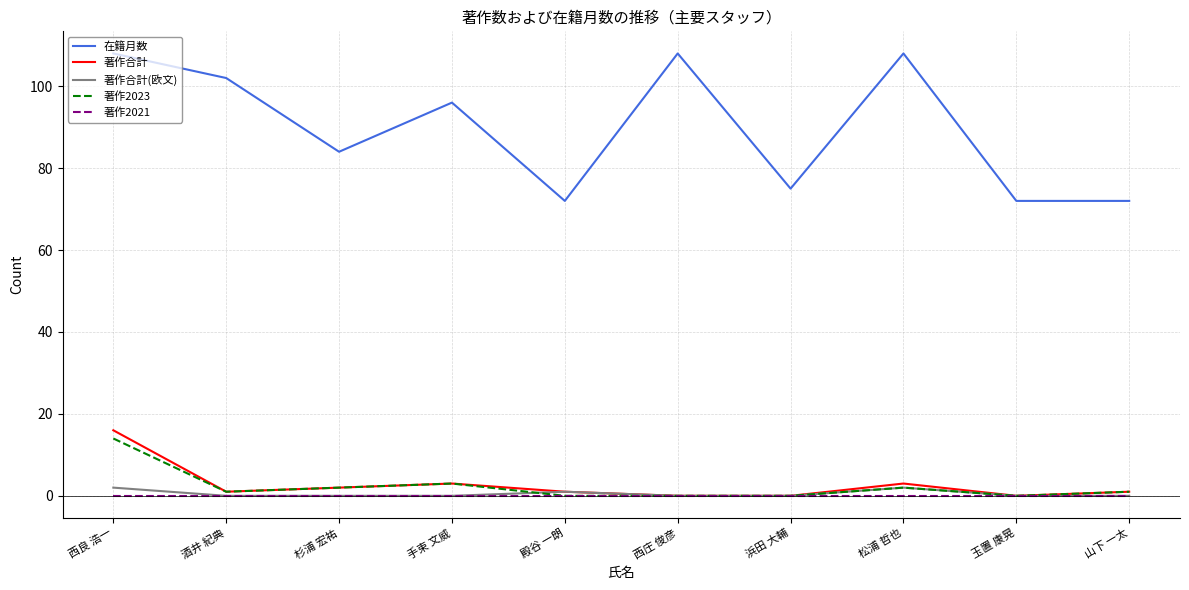

Does the chart display data point markers on the line(s)?

No